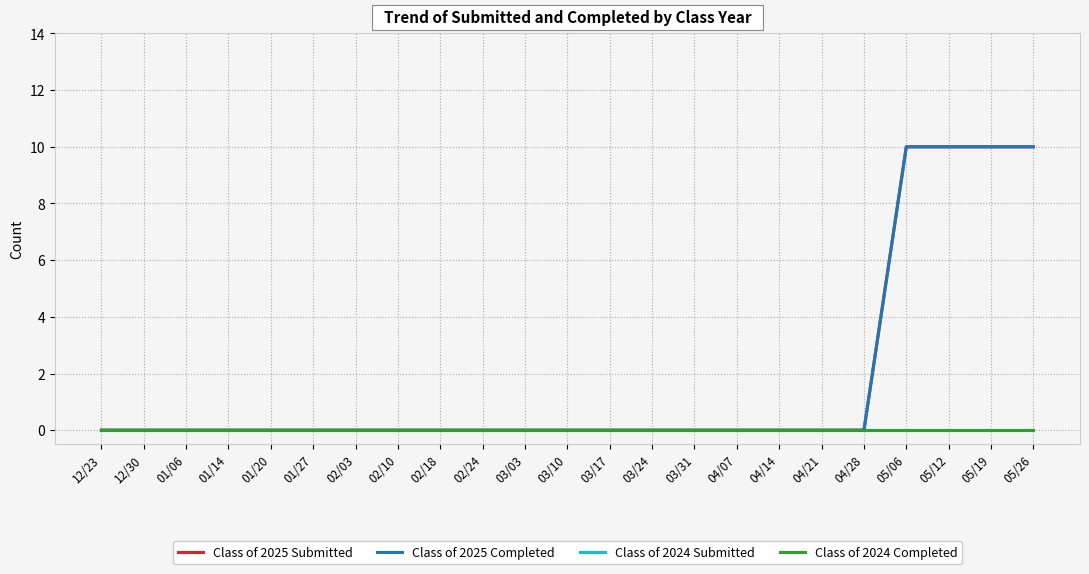

The Class of 2024 Submitted series shows 0 at 02/24. True or false?

True